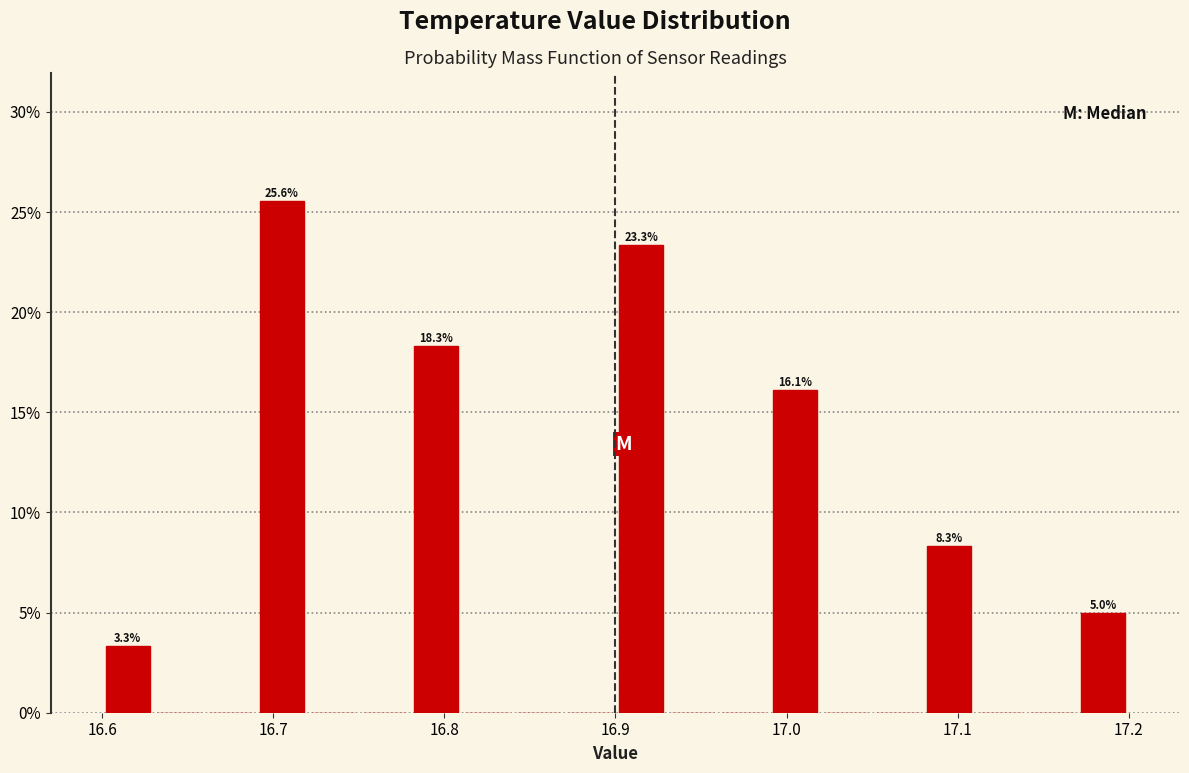

Read against the x-axis, roughly where is the centre of the tallest bar?

16.71